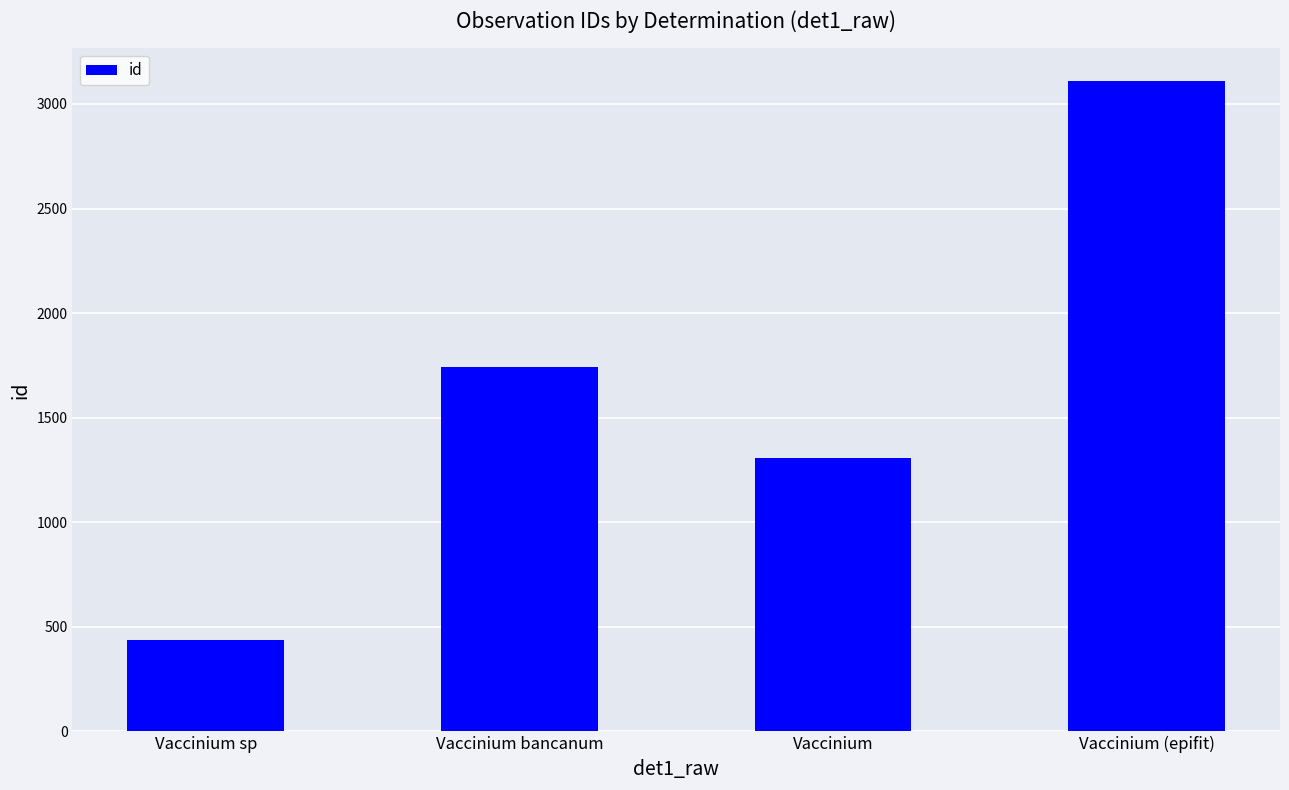

What value does the data have at Vaccinium (epifit), to the nearest 50?

3100